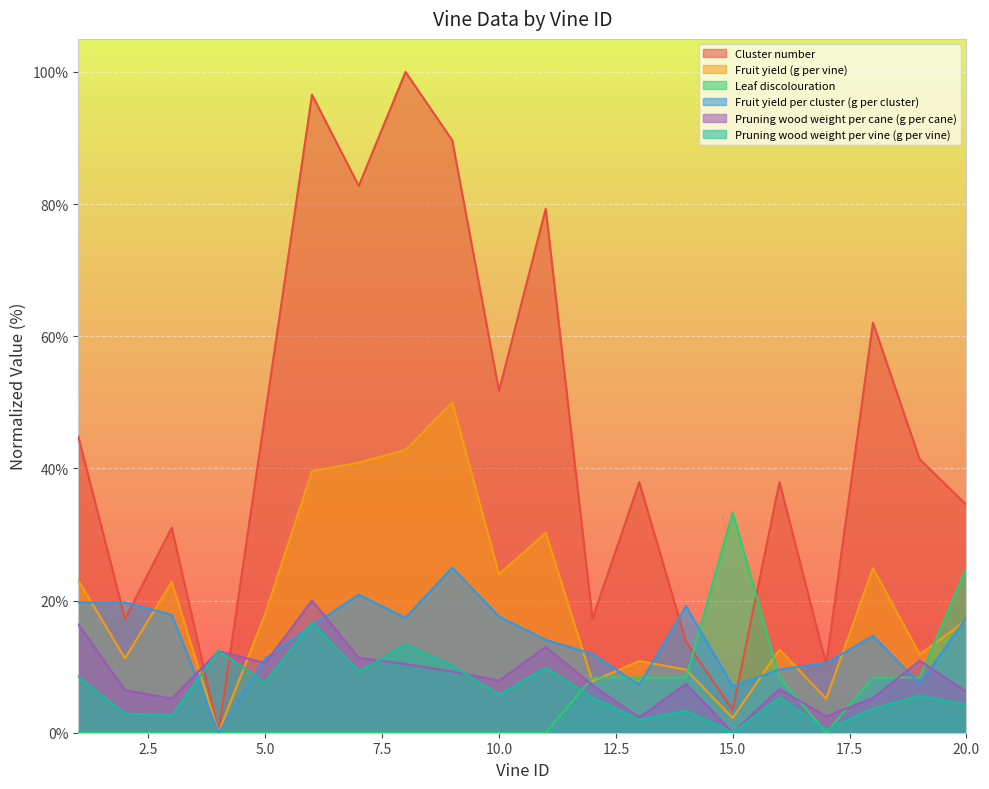

Which series has the largest range (max minus min)?

Cluster number